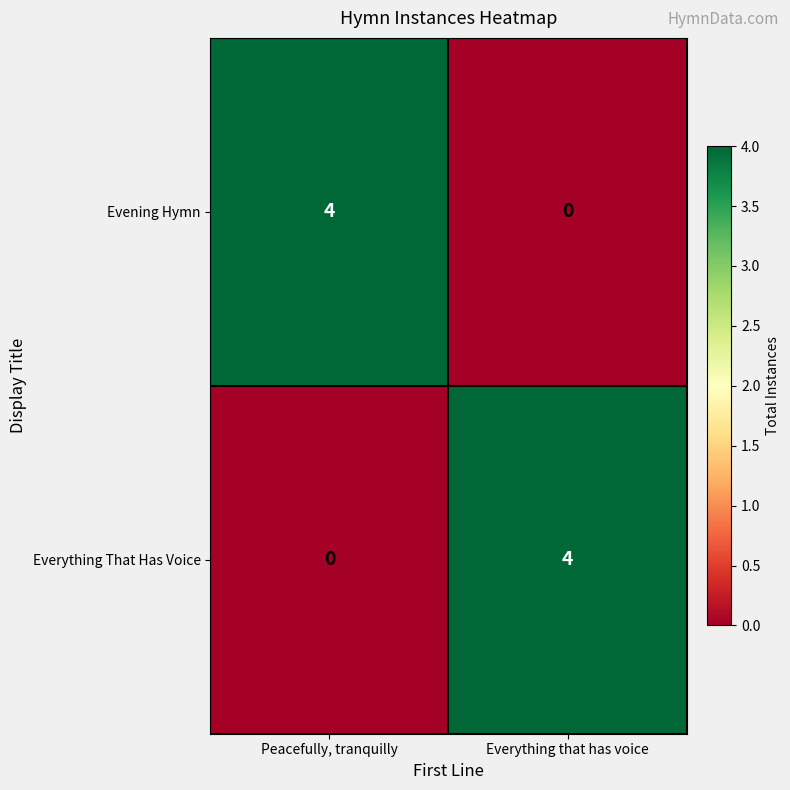

Reading left to right, list all the values displayed in this chart.

Evening Hymn: Peacefully, tranquilly=4	Everything that has voice=0
Everything That Has Voice: Peacefully, tranquilly=0	Everything that has voice=4